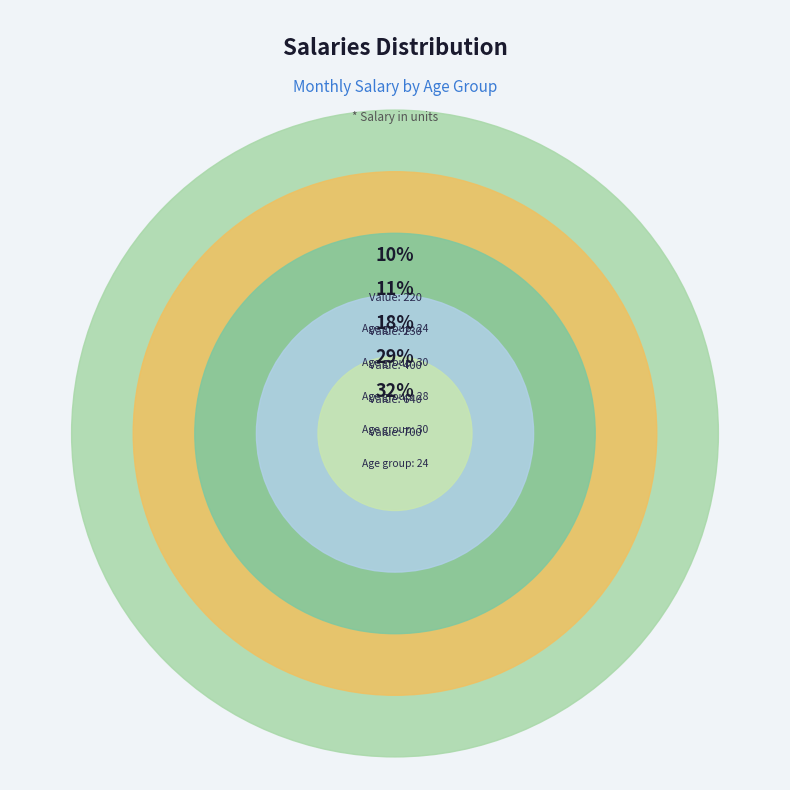

What percentage is the 24 slice, to the nearest percent?

10%